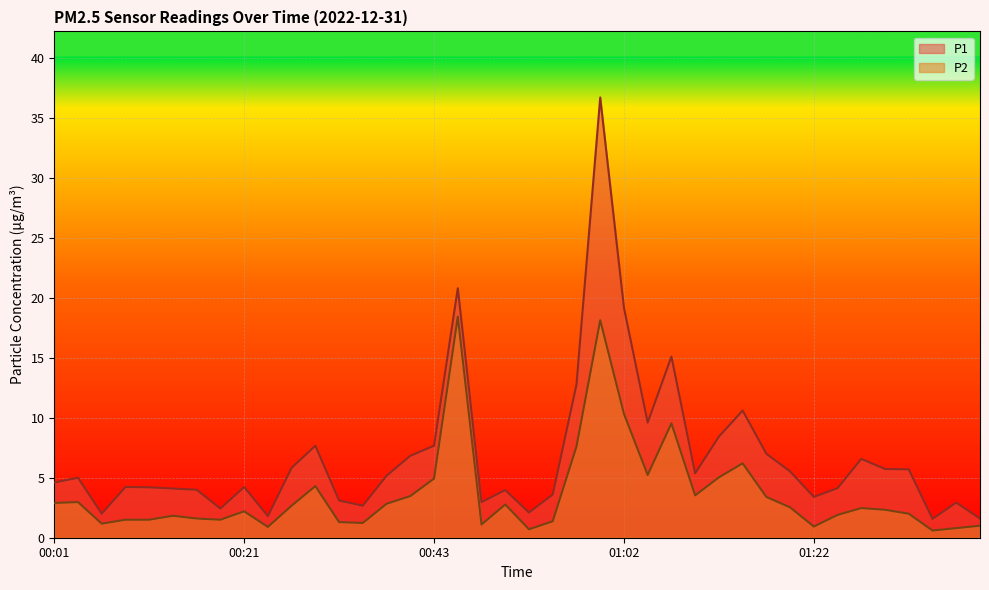

True or false: P2 and P1 cross at least once.

False